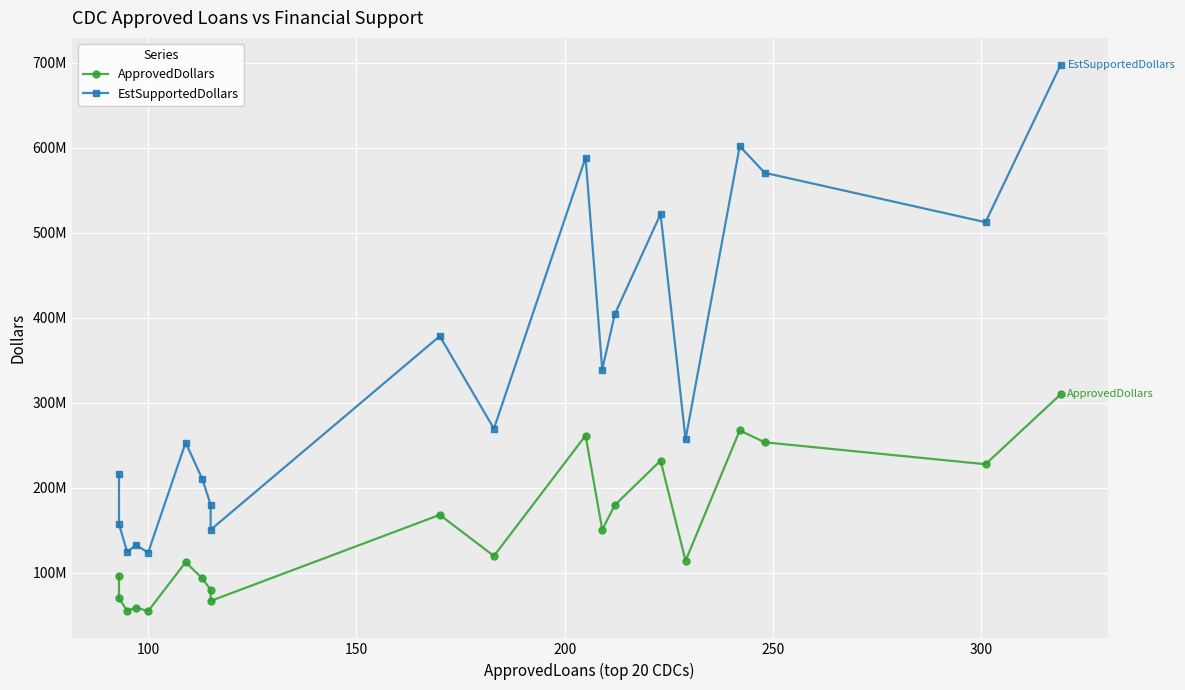

Rank the series by their maximum value, from highest to lowest.

EstSupportedDollars, ApprovedDollars